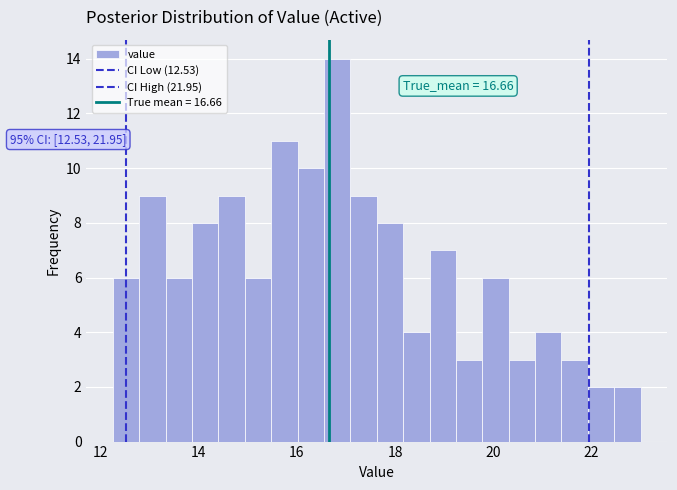

Around what value on the x-axis is the tallest bar? Give the approximate position of its centre, as read against the axis.

16.8